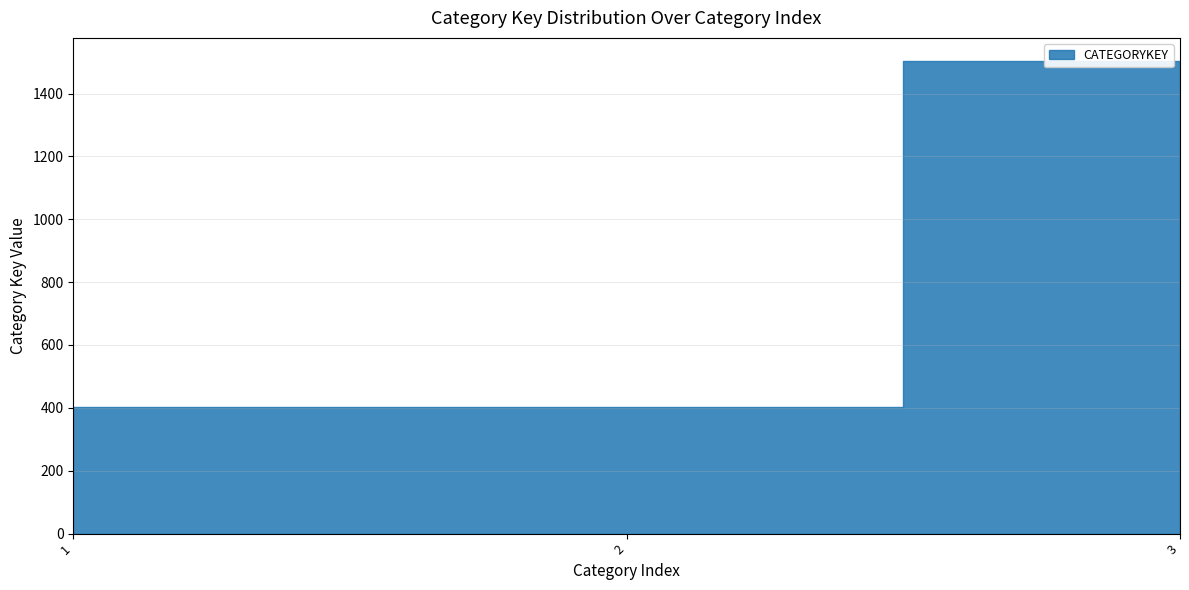

At which label does the data first exceed 403?

3